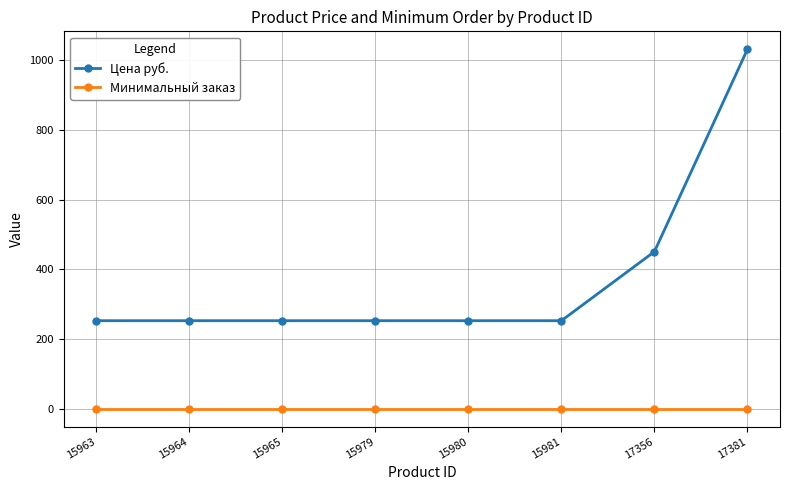

At which category does the chart reach its peak across all series?

17381